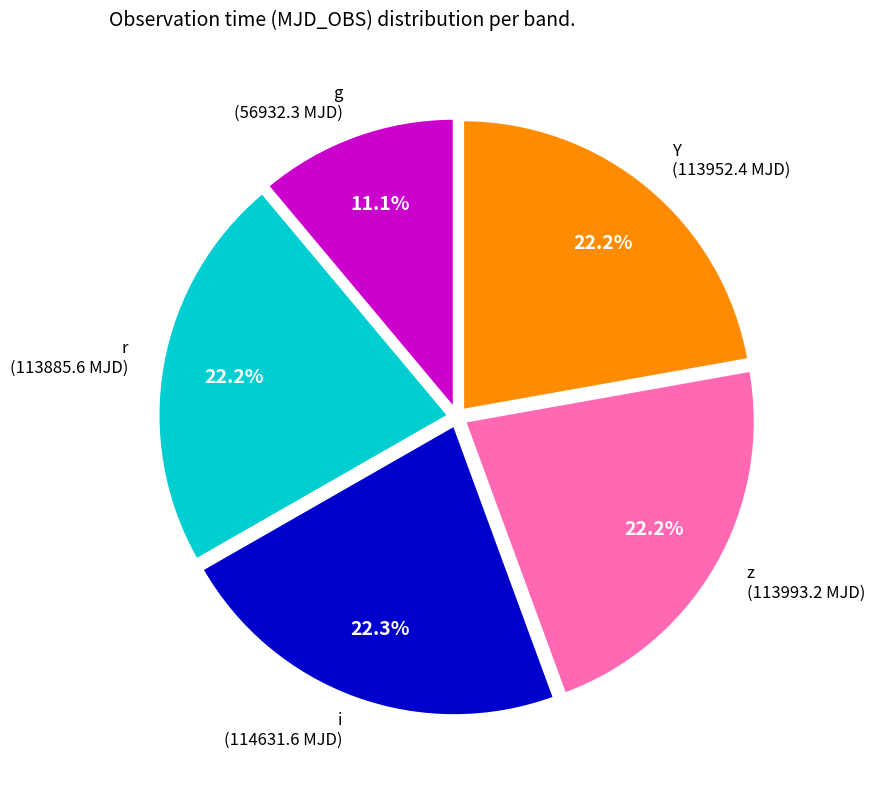

Which category has the smallest portion of the pie?

g